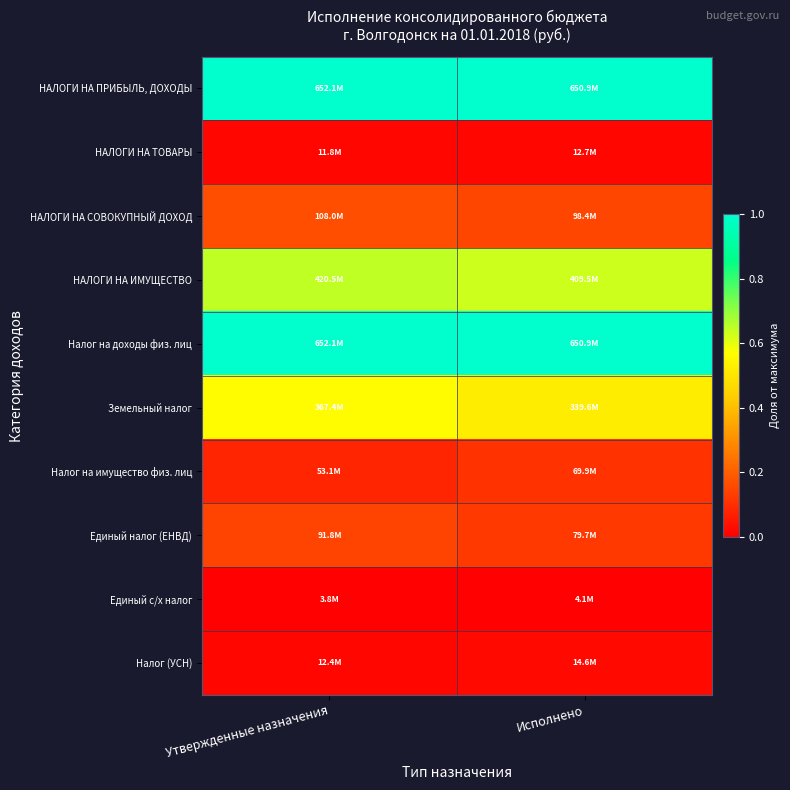

What is the greatest value displayed?

1.0